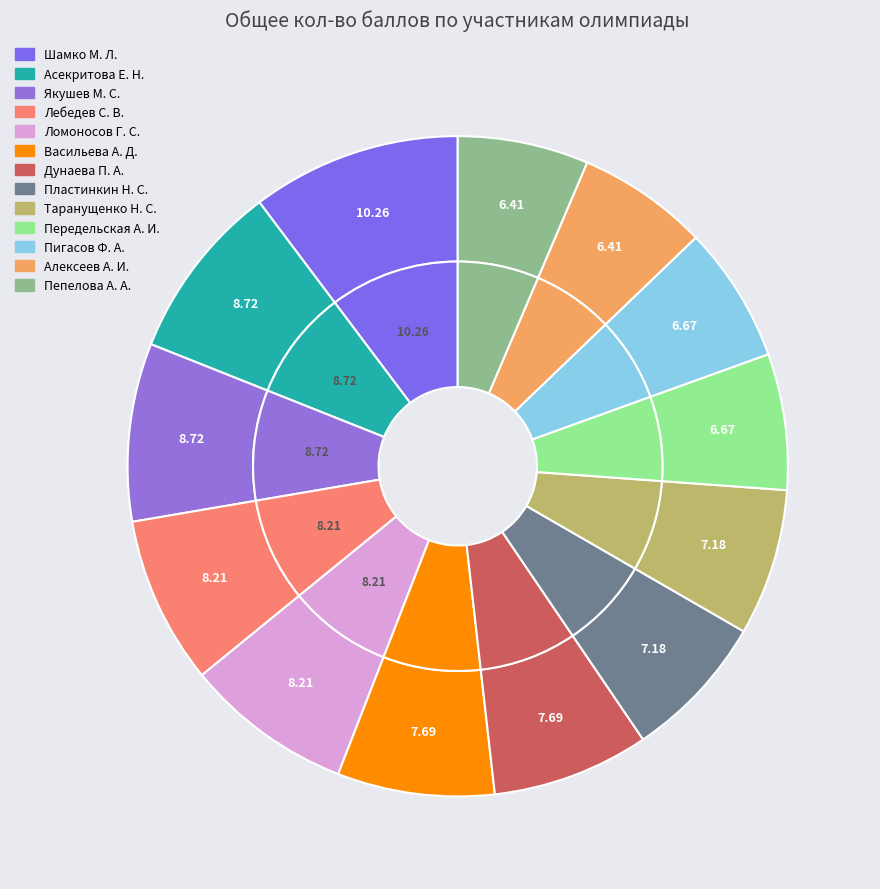

Is Ломоносов Г. С. the majority of the pie?

No